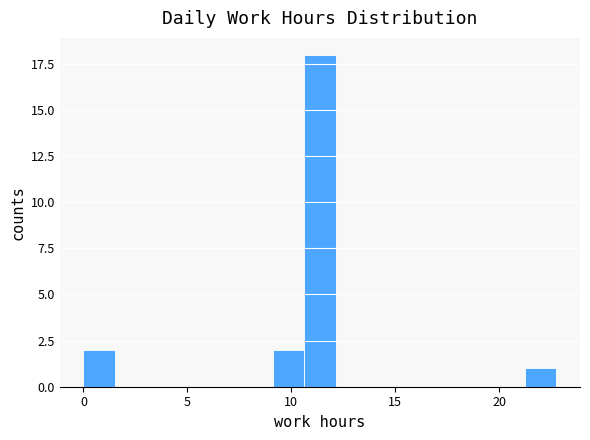

Read against the x-axis, roughly where is the centre of the tallest bar?

11.5